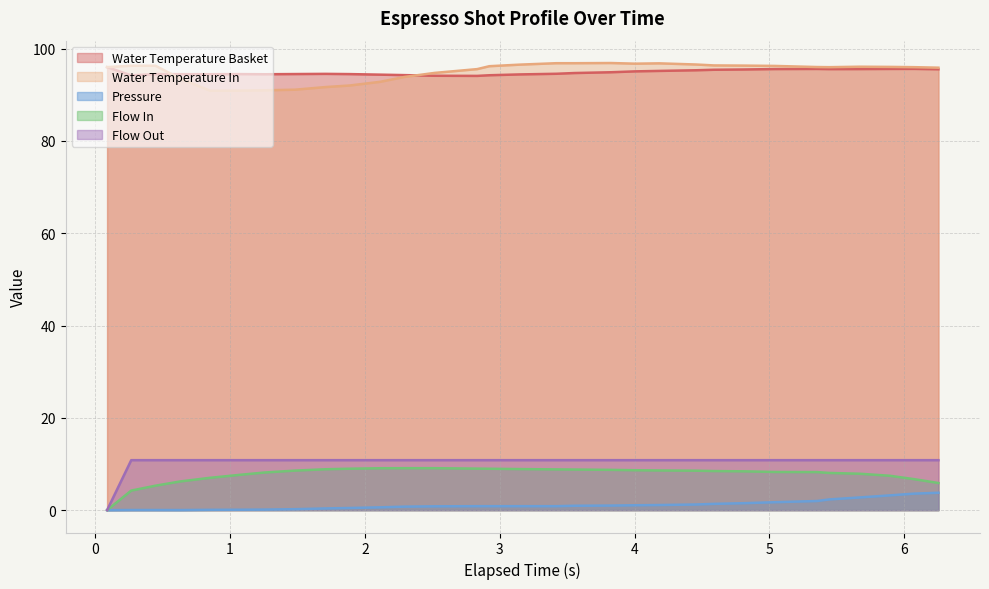

Which series has the widest spread of values?

Flow Out